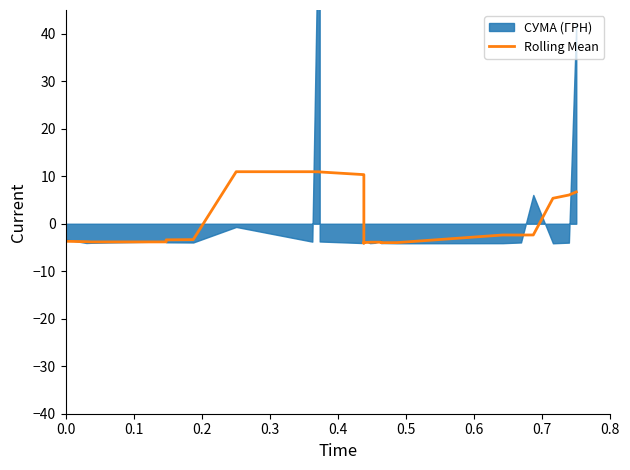

Reading left to right, list all the values displayed in this chart.

-0.6	-0.9	-1.4	-2.0	-2.3	-2.9	-3.2	-3.5	-3.6	-3.7	-3.8	-3.8	-3.8	-3.4	-3.3	11.0	11.0	10.9	10.9	10.3	10.3	-4.0	-4.1	-4.1	-4.1	-4.0	-4.0	-4.0	-3.9	-3.9	-3.9	-4.0	-4.0	-4.0	-2.4	-2.4	-2.4	5.4	6.0	6.7